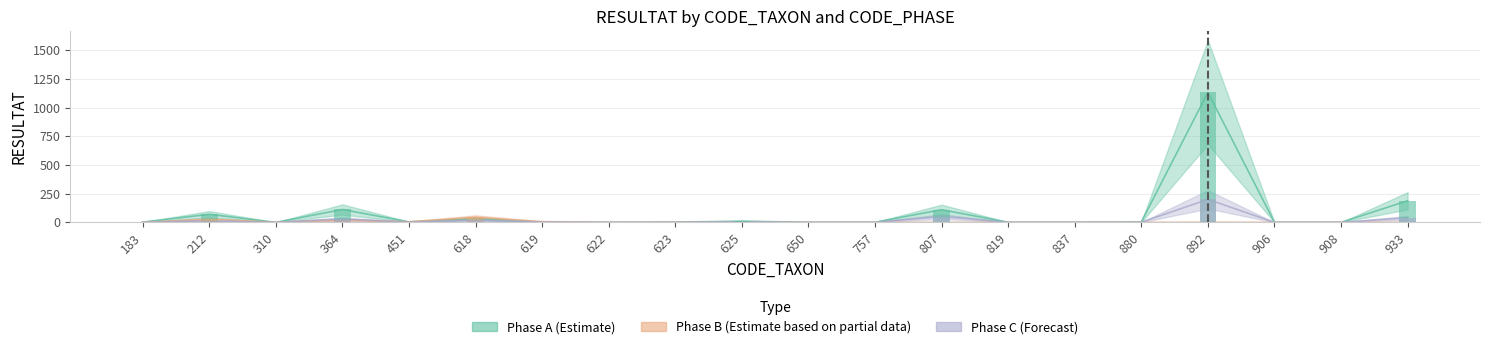

Reading left to right, list all the values displayed in this chart.

Phase A (Estimate): 183=2	212=70	310=0	364=112	451=4	618=32	619=1	622=0	623=2	625=10	650=1	757=1	807=110	819=1	837=1	880=3	892=1132	906=0	908=0	933=188
Phase B (Estimate based on partial data): 183=0	212=27	310=1	364=21	451=5	618=44	619=6	622=0	623=0	625=0	650=0	757=0	807=0	819=0	837=0	880=0	892=0	906=0	908=0	933=0
Phase C (Forecast): 183=1	212=15	310=0	364=30	451=2	618=20	619=3	622=0	623=1	625=5	650=0	757=0	807=50	819=0	837=0	880=1	892=200	906=0	908=0	933=40